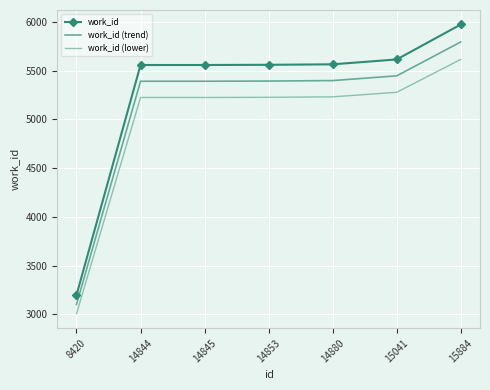

Rank the categories by work_id (trend) value from lowest to highest.

8420, 14844, 14845, 14853, 14880, 15041, 15884